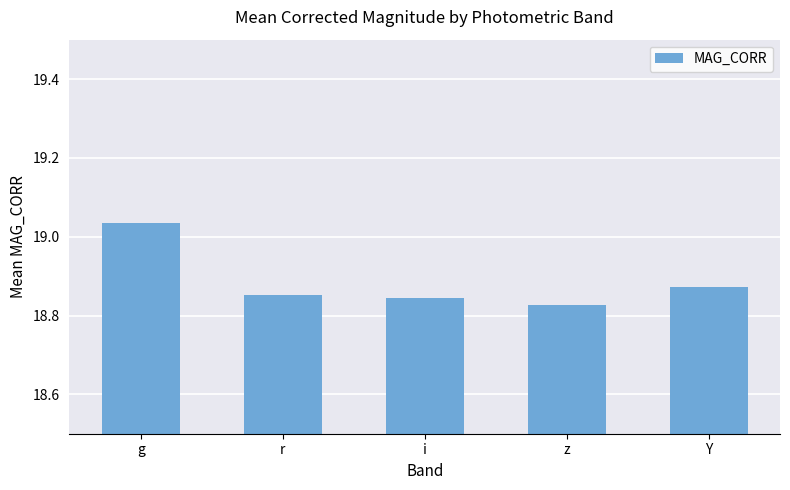

Count the values in the range 18 to 19.

4